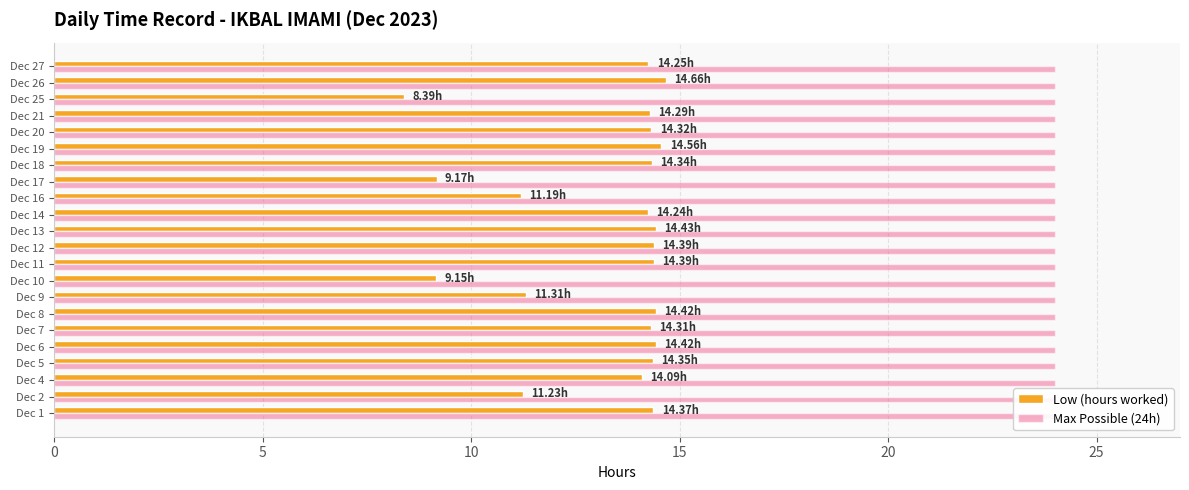

Which series changed the most between 30 and 10?

Low (hours worked)